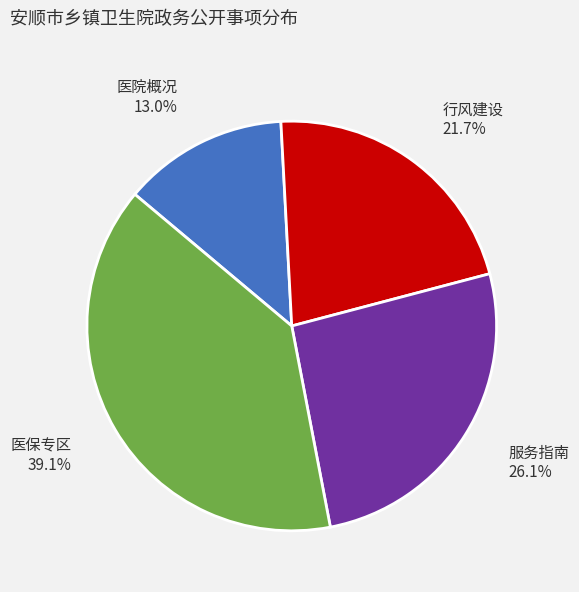

Which slice is the smallest?

医院概况